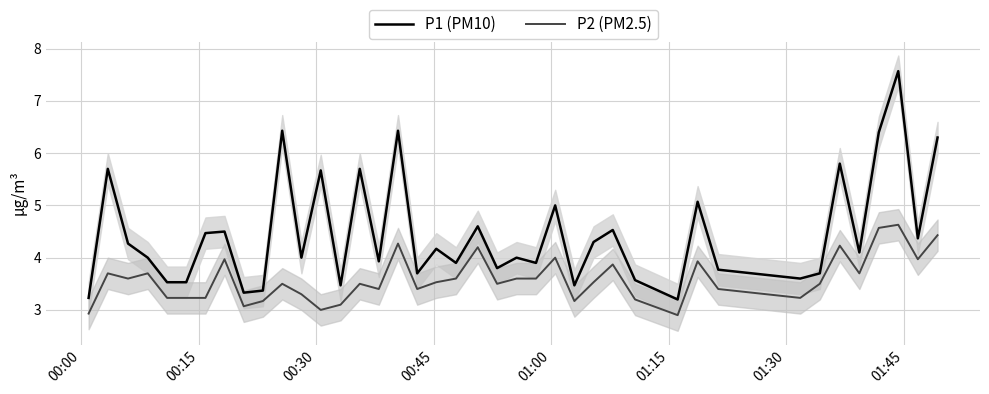

List the series in order of their overall mean, lowest first.

P2 (PM2.5), P1 (PM10)